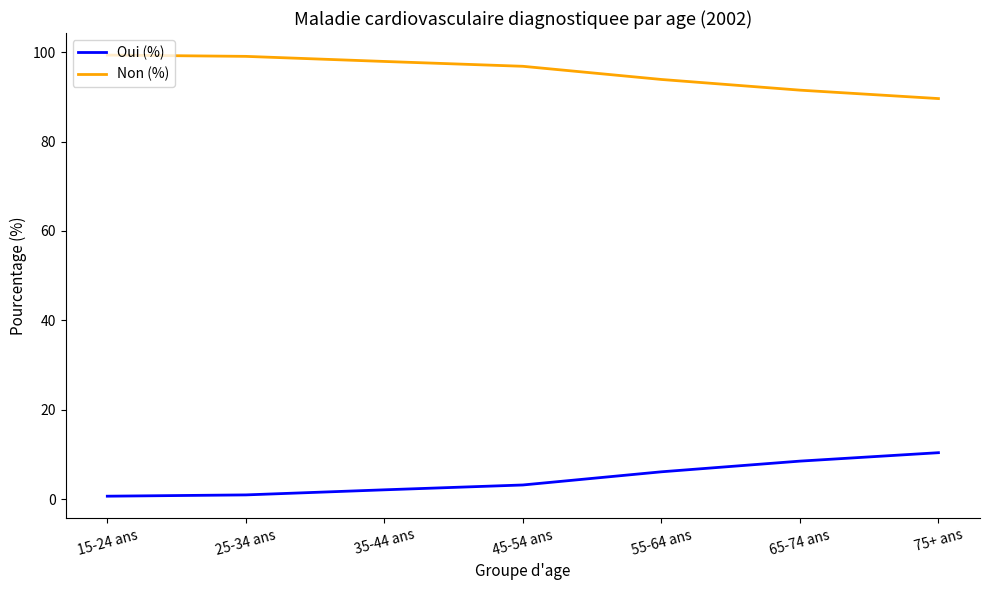

What is the total value across all series at 55-64 ans?

100.0